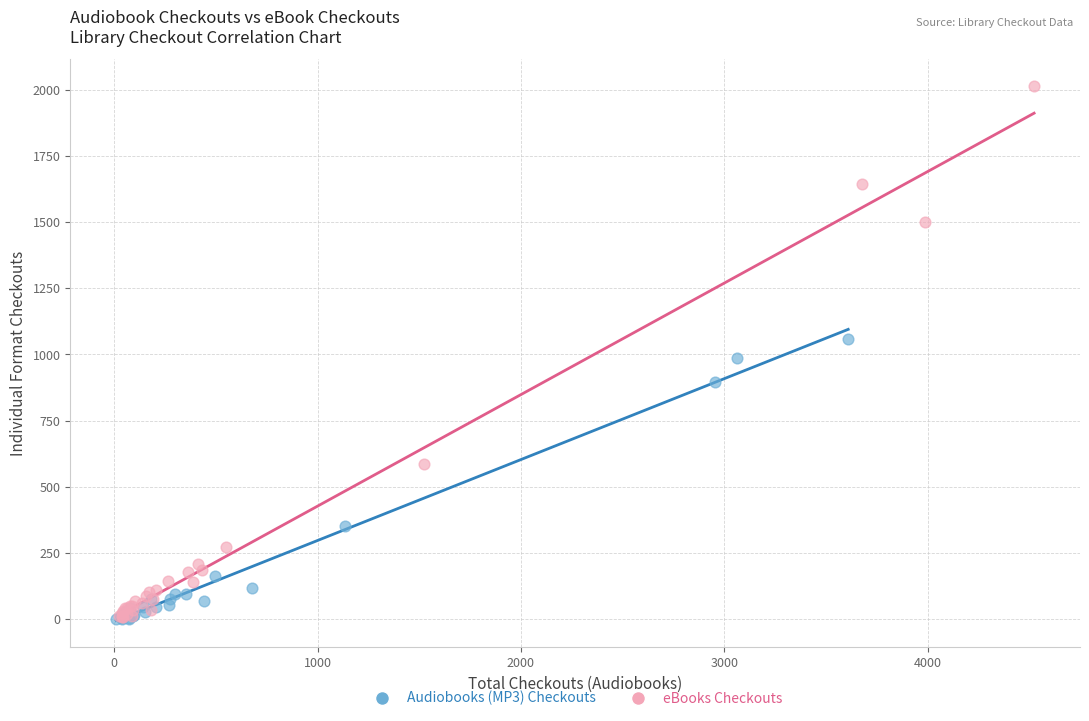

What are all the series names shown in the legend?

Audiobooks (MP3) Checkouts, eBooks Checkouts